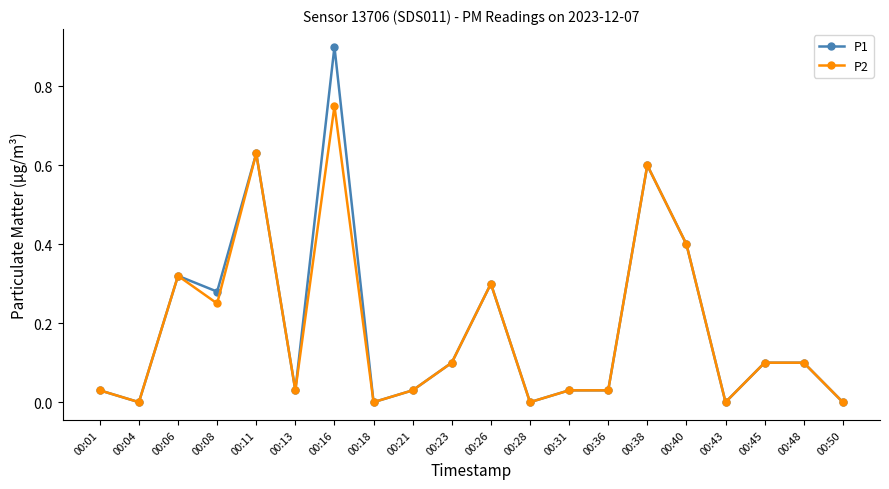

Is it true that P1 equals 0.0 at 00:31?

True